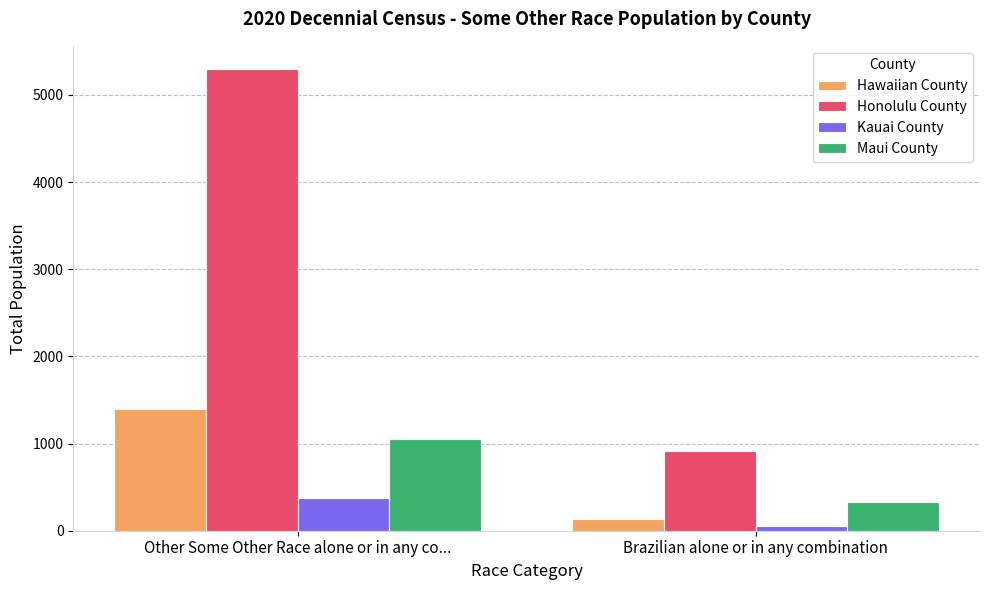

How many data points in Kauai County are less than 377?

1